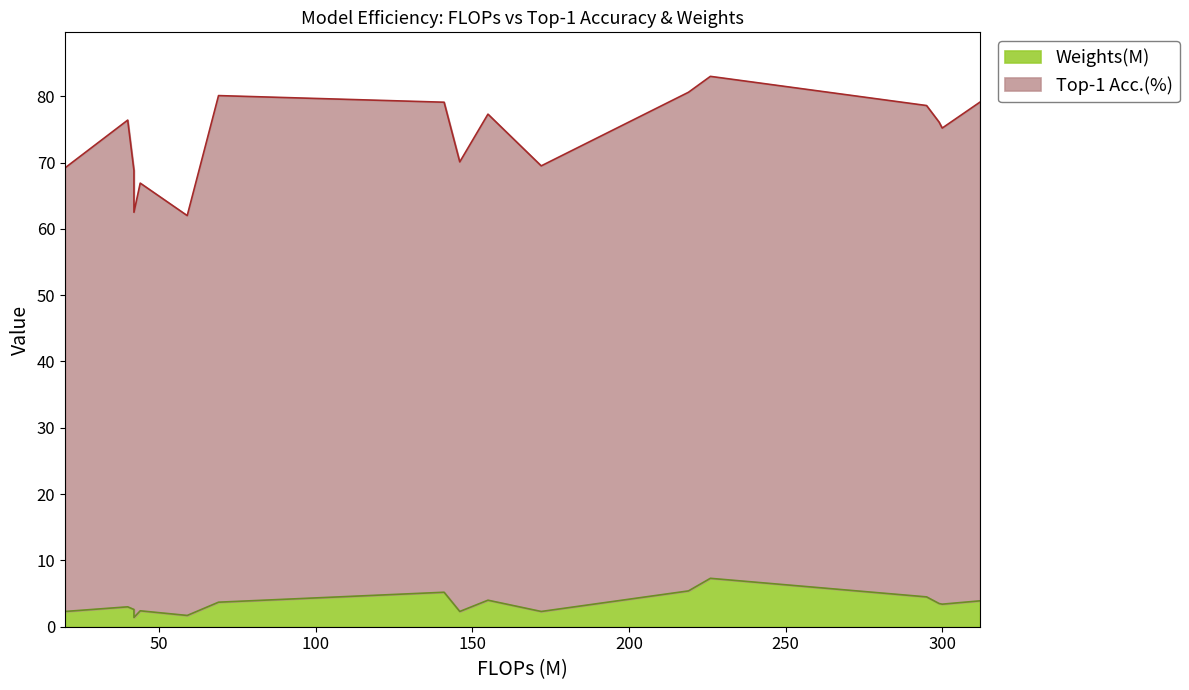

True or false: Top-1 Acc.(%) and Weights(M) intersect in this chart.

False